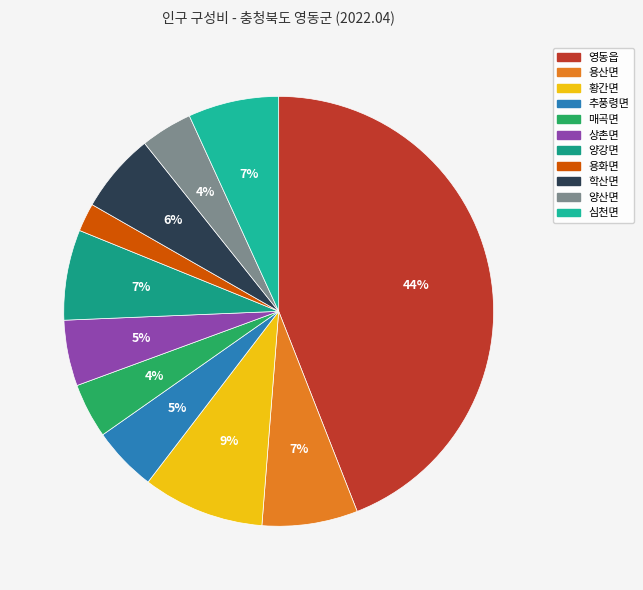

Do 양산면 and 용산면 together represent more than half of the pie?

No